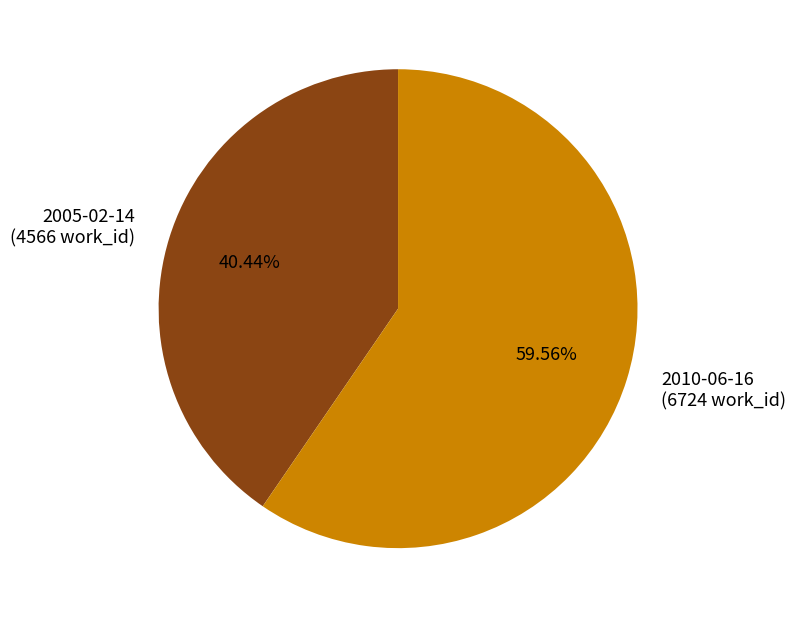

To the nearest percent, what is the average slice percentage?

50%